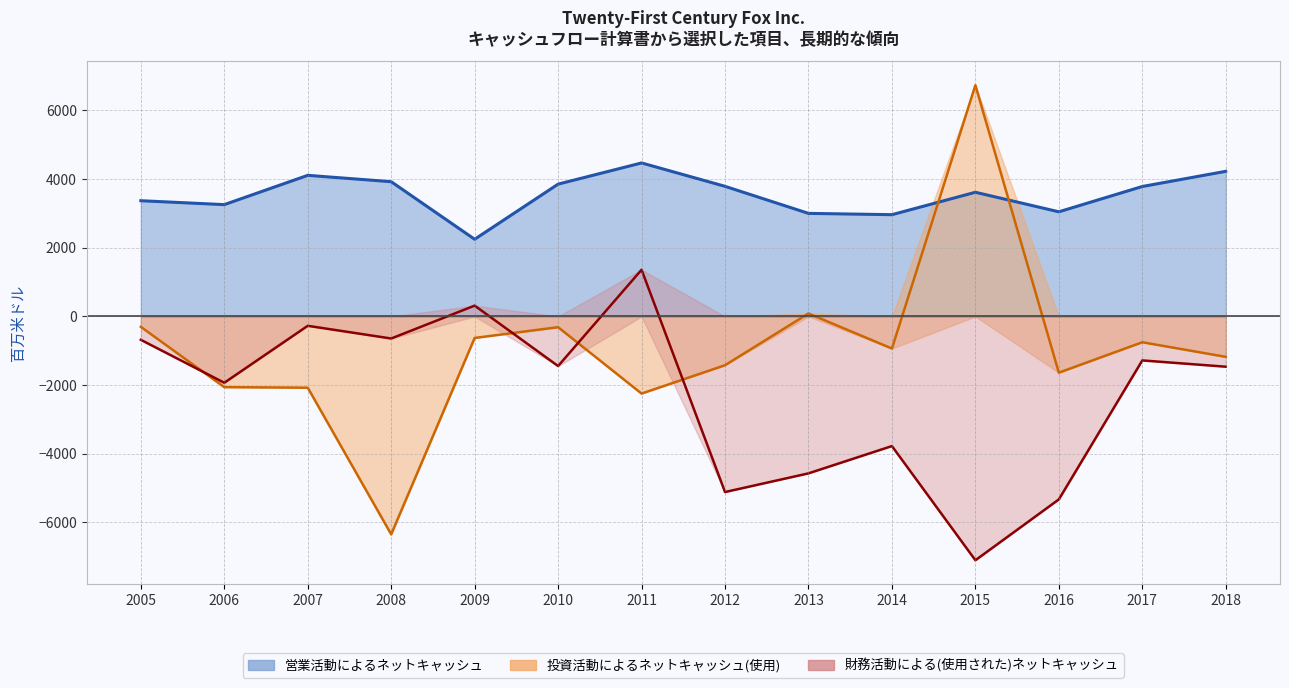

Is the value of 営業活動によるネットキャッシュ at 2013 greater than the value of 財務活動による(使用された)ネットキャッシュ at 2017?

Yes